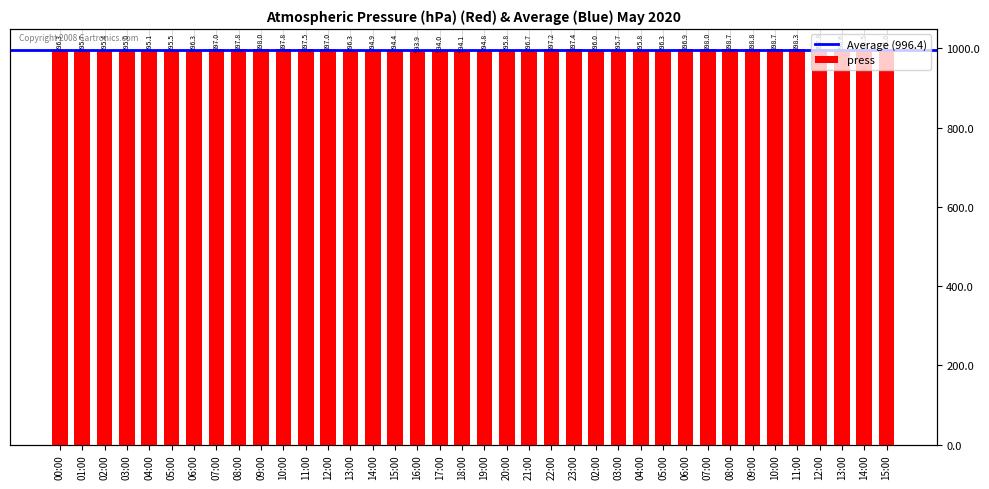

What is the sum of all values?

37862.0